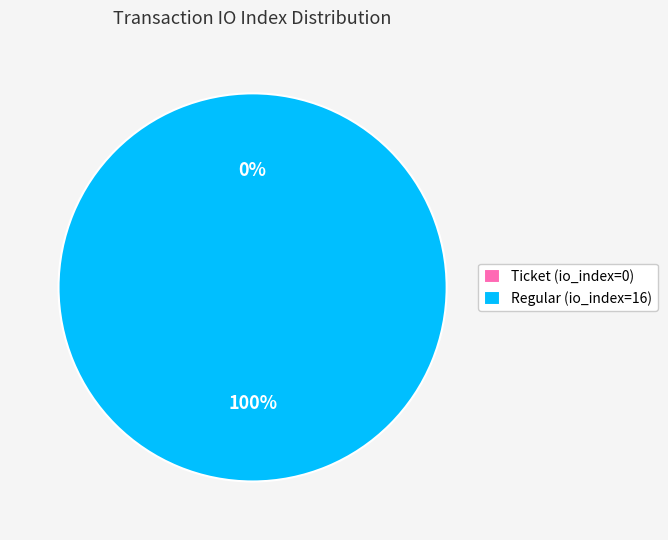

Rank the categories by value from highest to lowest.

Regular (io_index=16), Ticket (io_index=0)